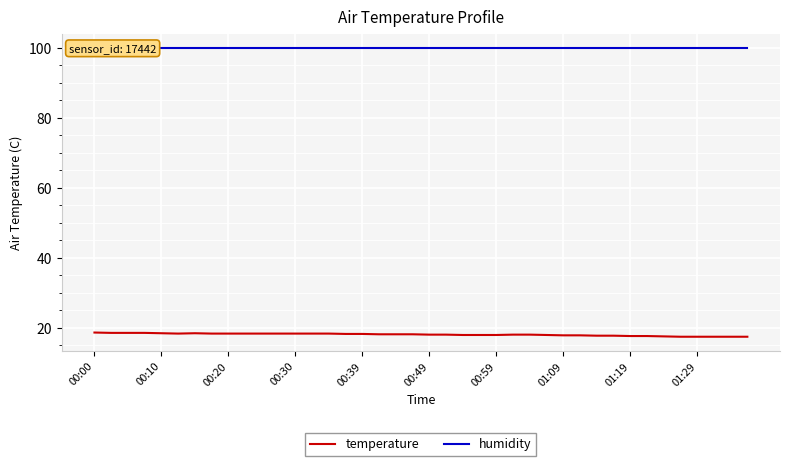

True or false: temperature has a value of 18.4 at 00:30.

True